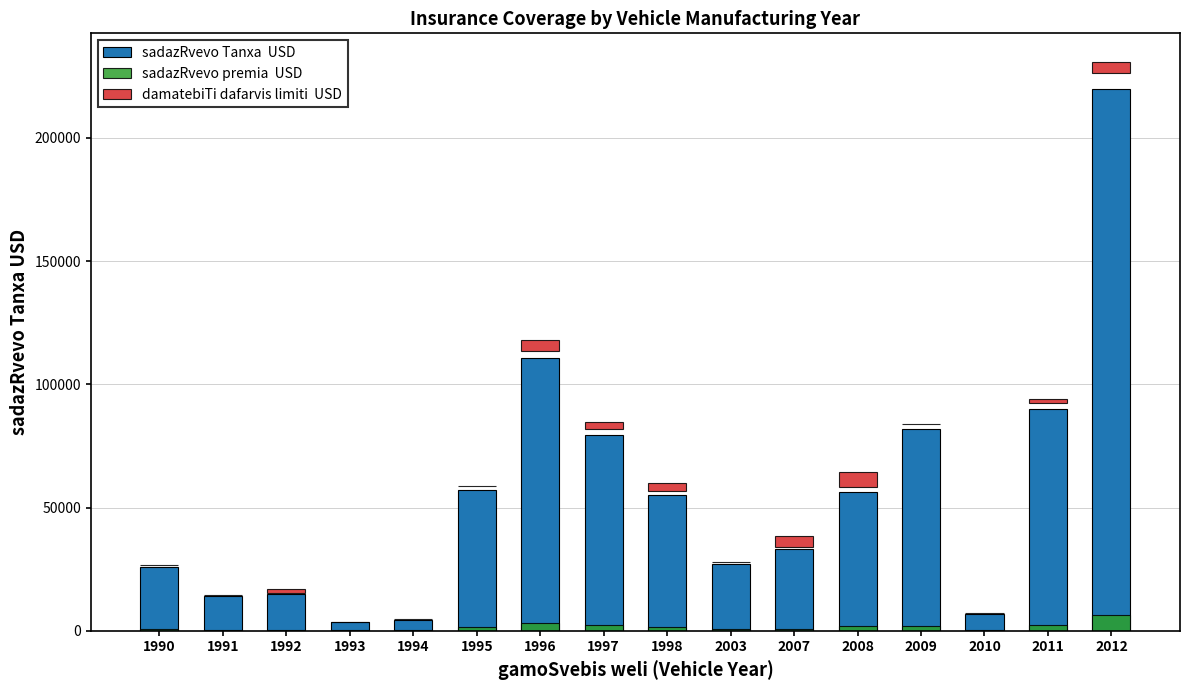

How many bars are there in total?

48